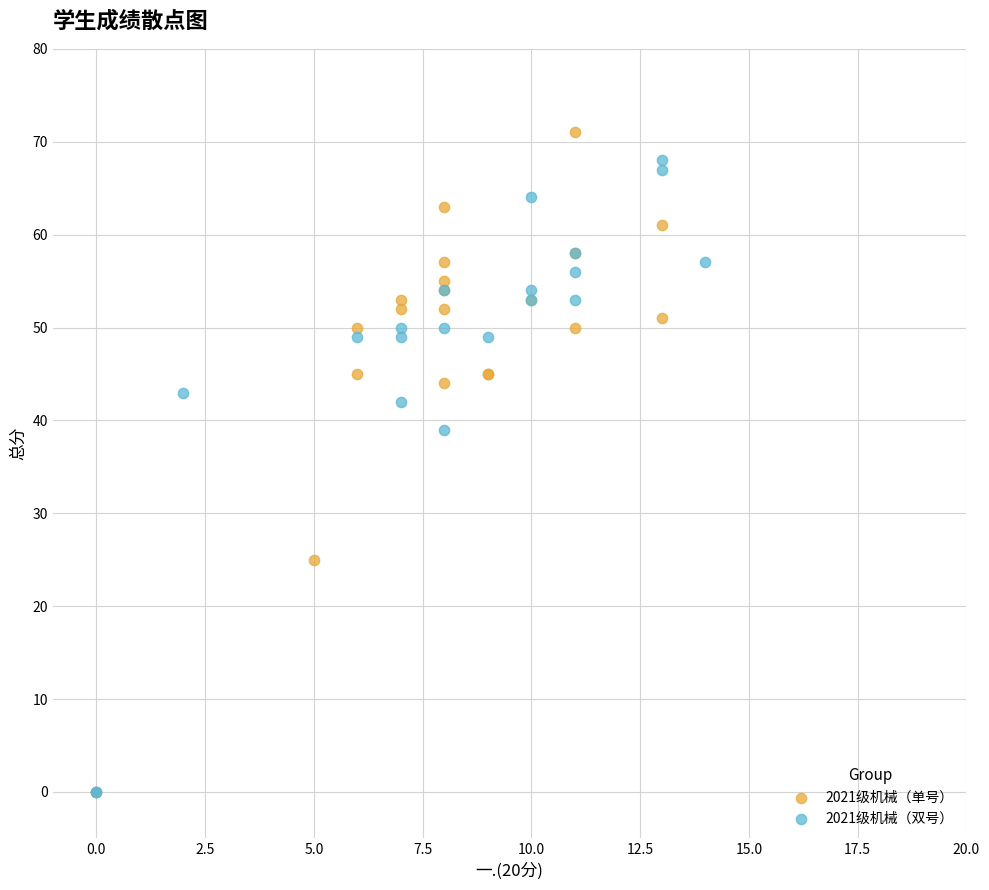

Which series contains the highest Y value?

2021级机械（单号）